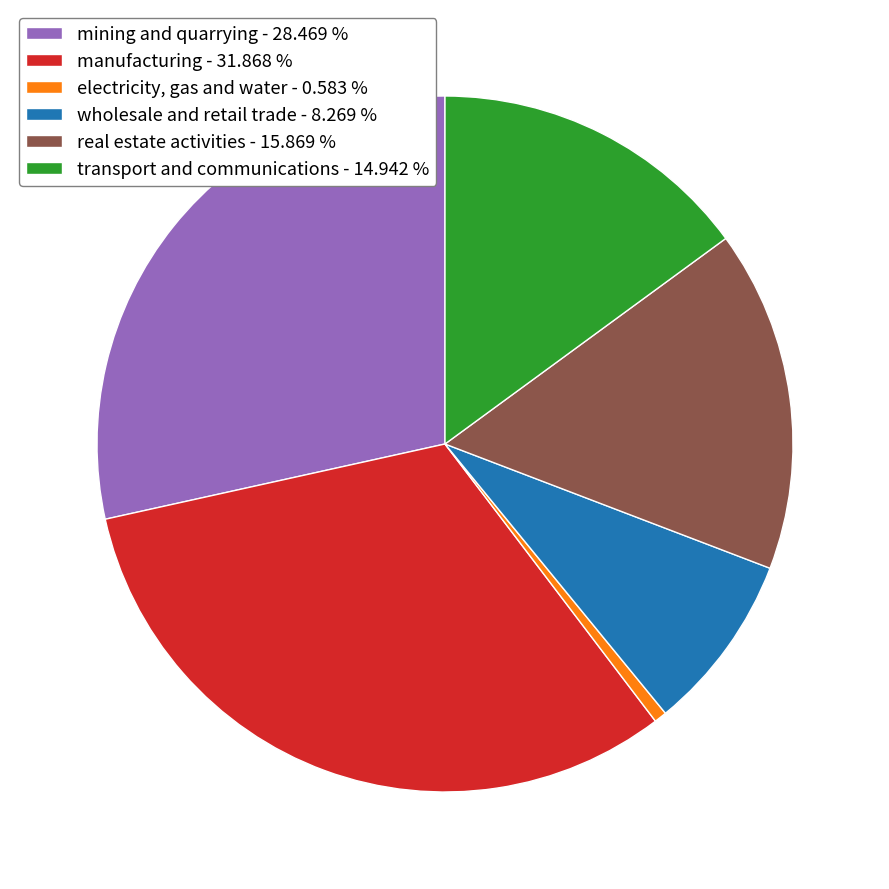

Is the sum of electricity, gas and water - 0.583 % and mining and quarrying - 28.469 % greater than half?

No